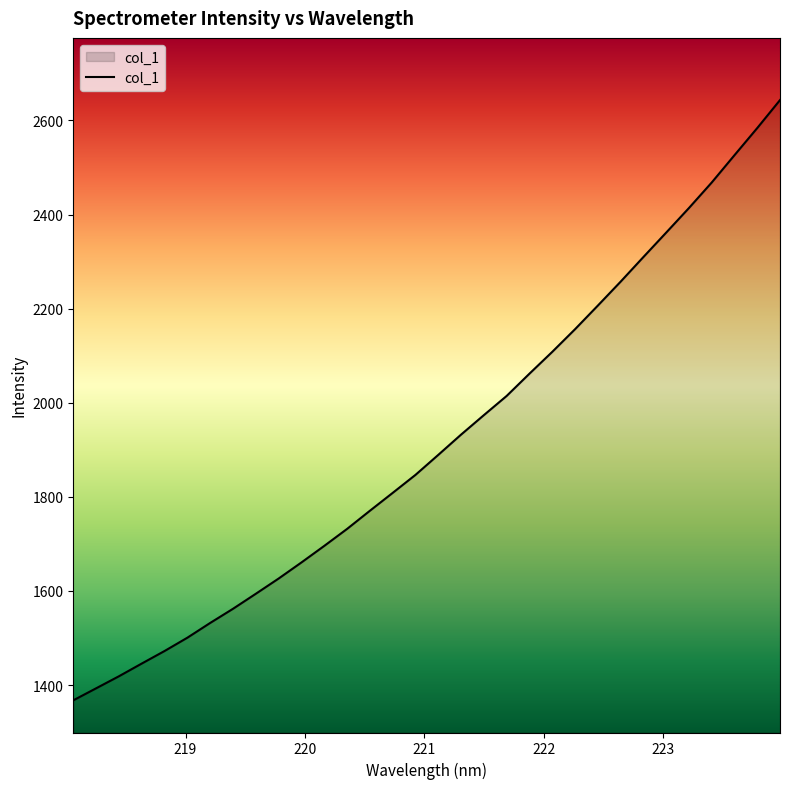

What is the difference between the maximum and minimum values?

1275.8